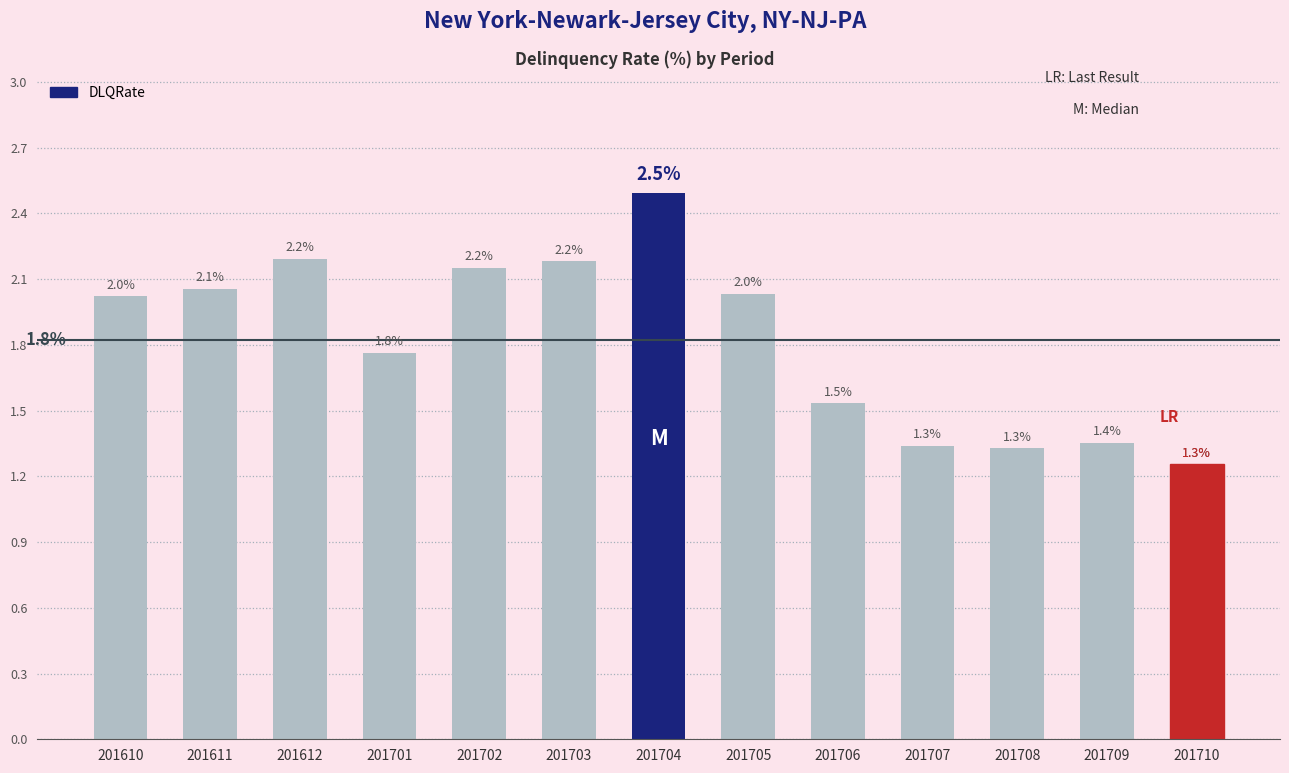

Read the value at 201701.

1.8